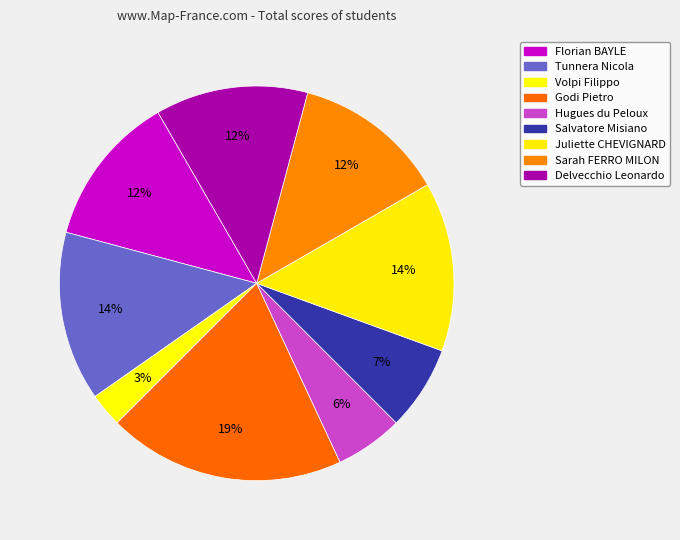

What percentage is the Sarah FERRO MILON slice, to the nearest percent?

12%